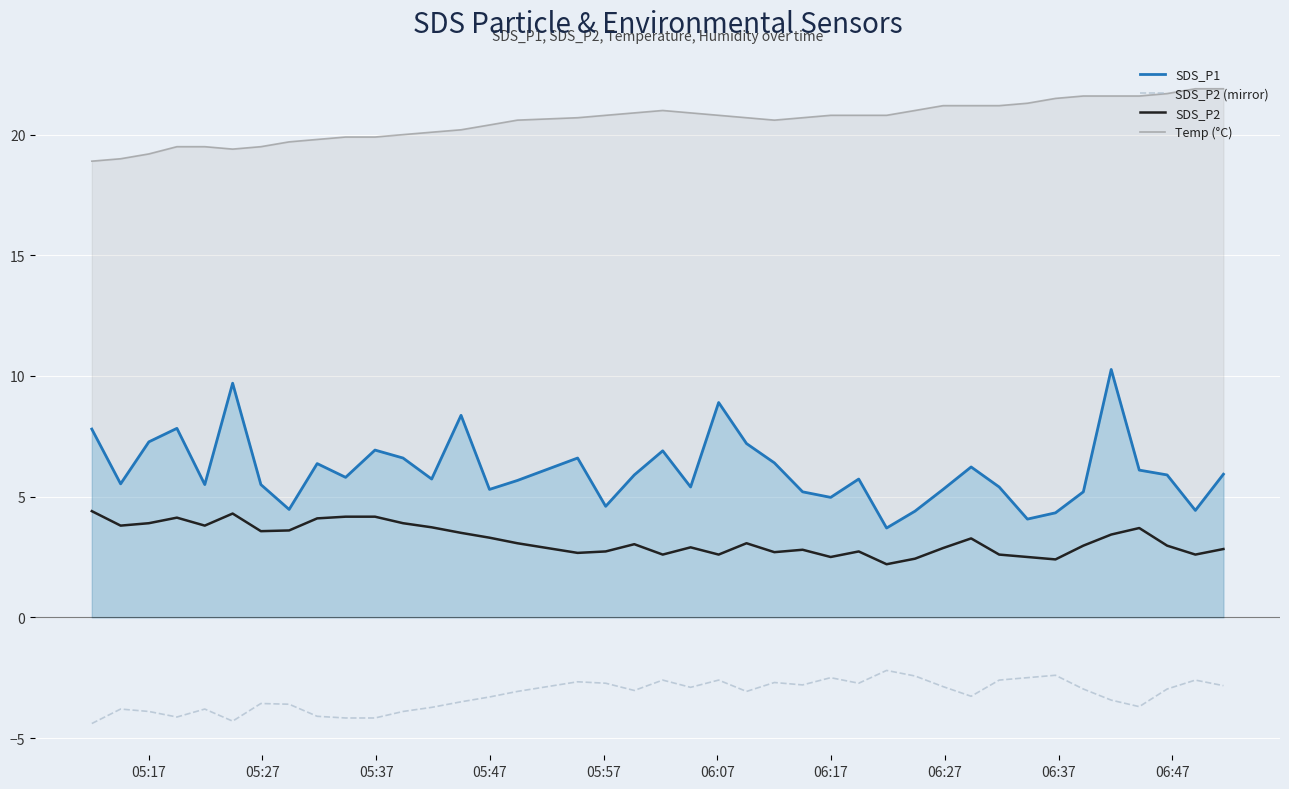

List the series in order of their peak value, lowest first.

SDS_P2 (mirror), SDS_P2, SDS_P1, Temp (°C)